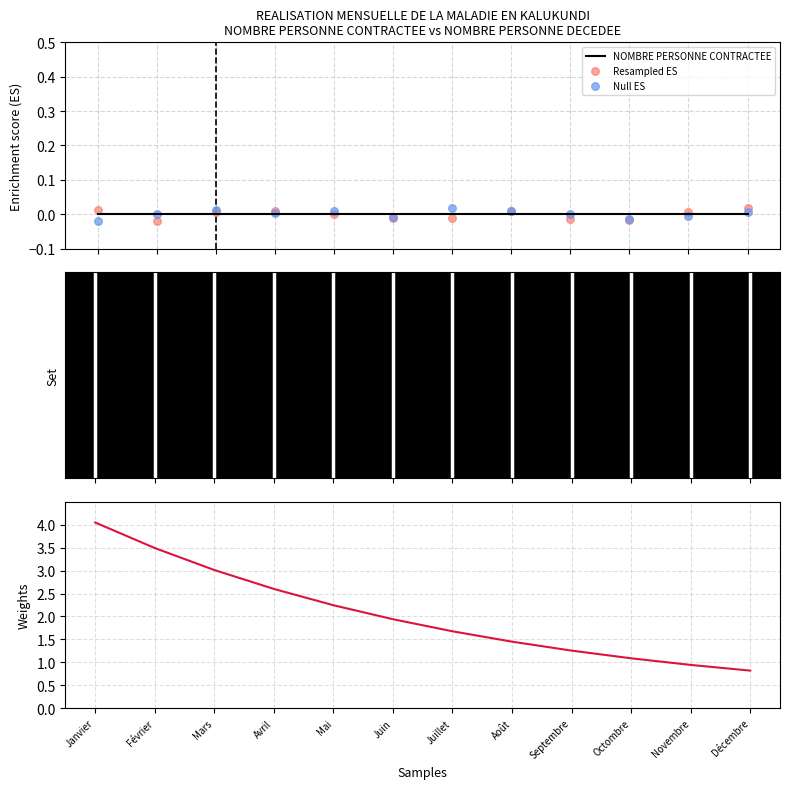

Which series has the largest Y range (max minus min)?

NOMBRE PERSONNE DECEDEE